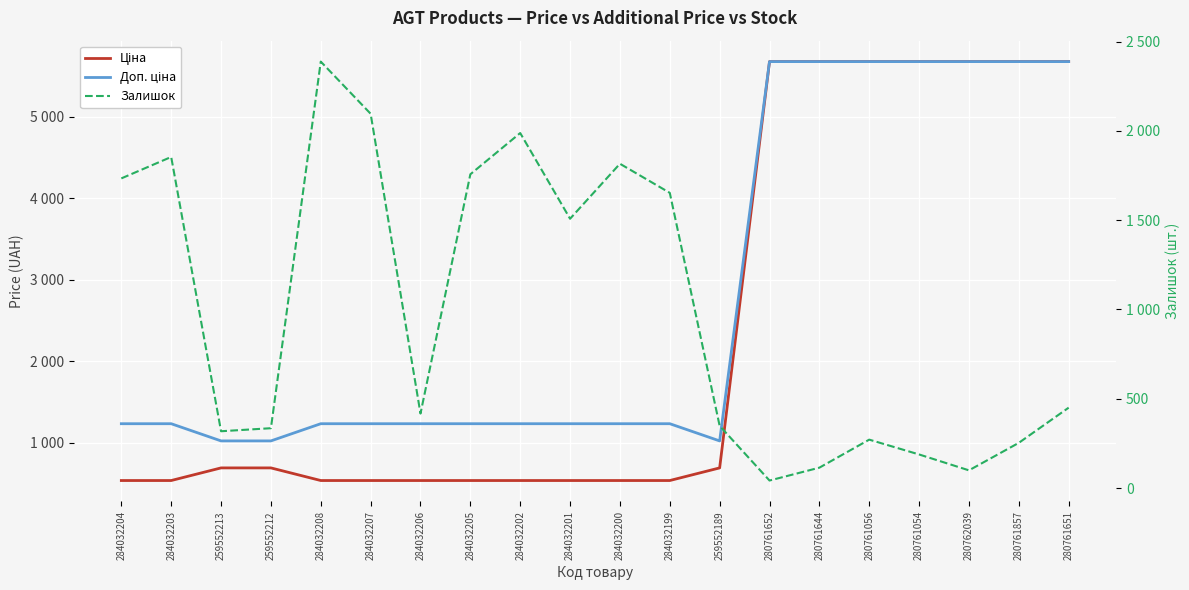

What is the highest value of the Ціна series?

5673.8